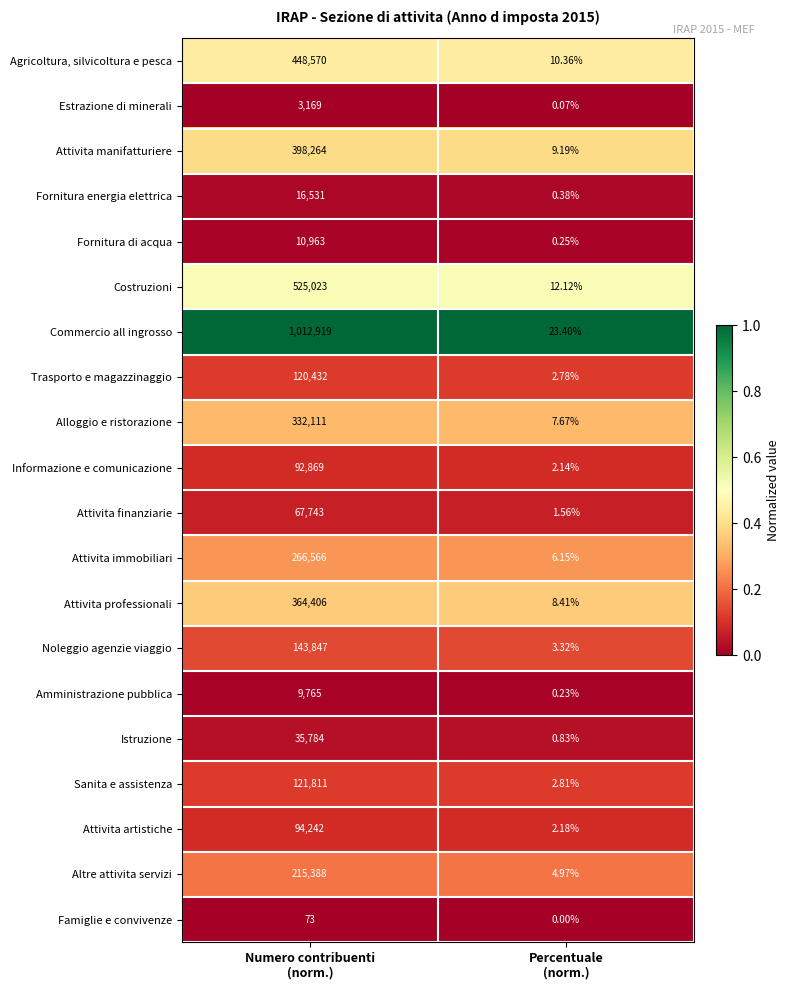

Which category has the highest value across all series?

Numero contribuenti
(norm.)